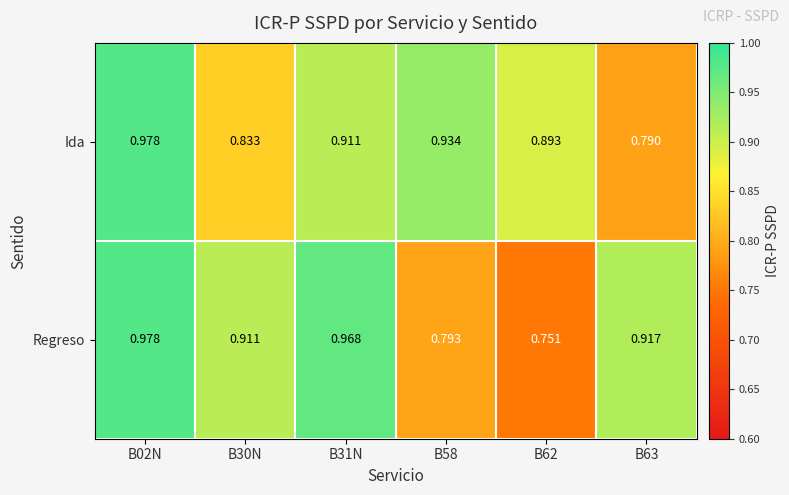

What is the total value across all series at B63?

1.7